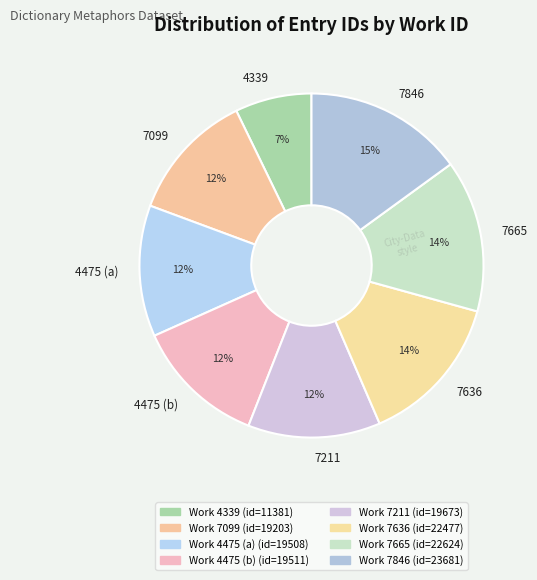

How many segments does this pie chart have?

8